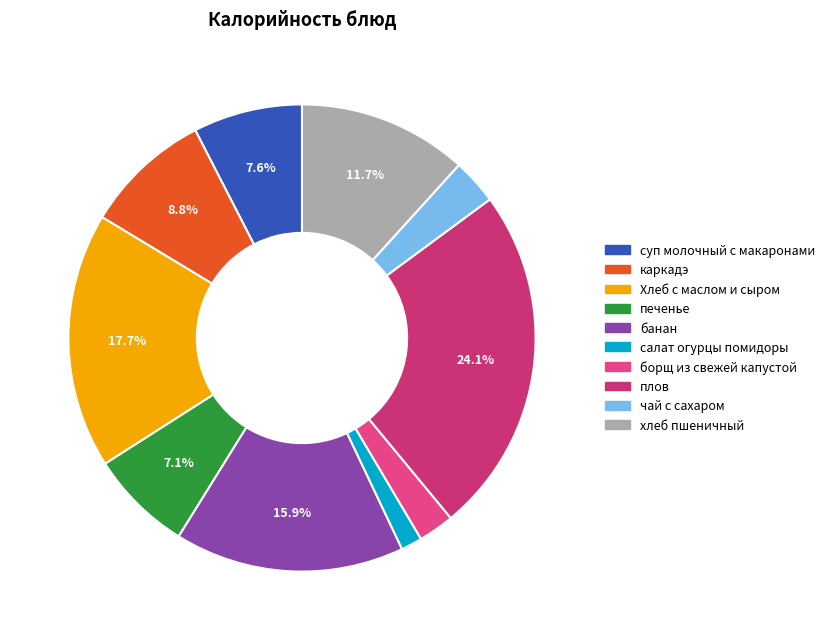

What is the smallest slice in the pie chart?

салат огурцы помидоры